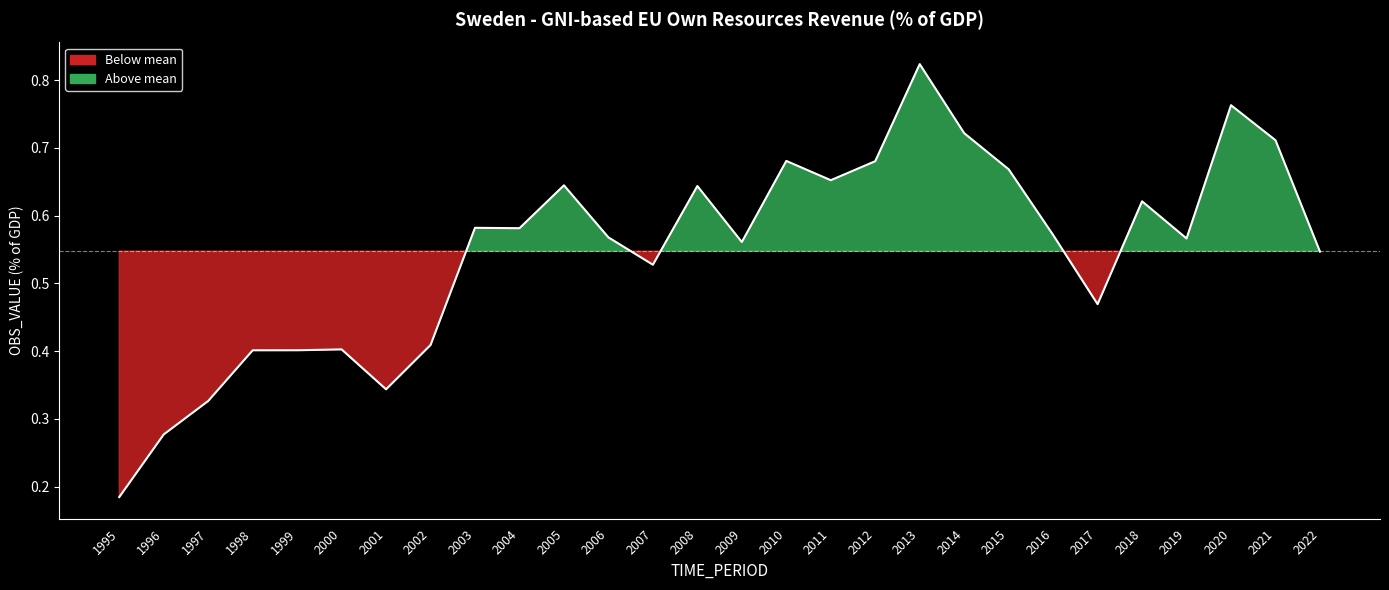

What is the average value?

0.5